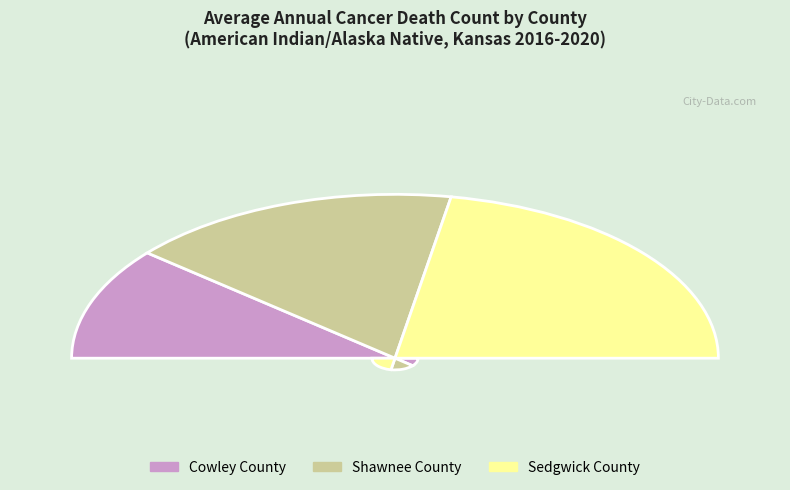

Rank the categories by value from lowest to highest.

Cowley County, Shawnee County, Sedgwick County